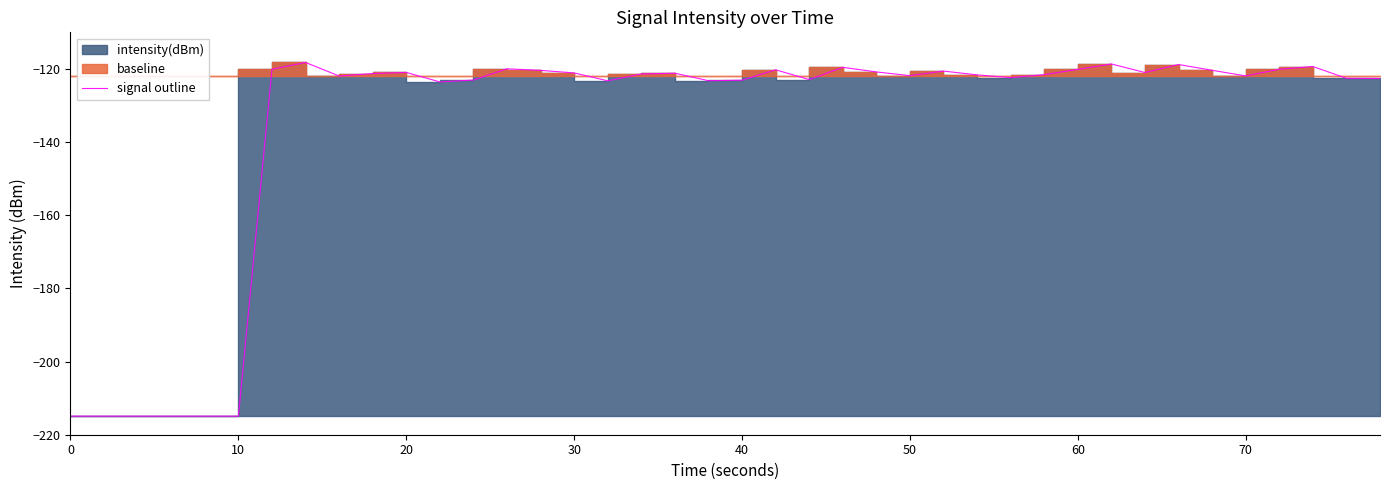

What is the maximum value shown in the chart?

-118.2